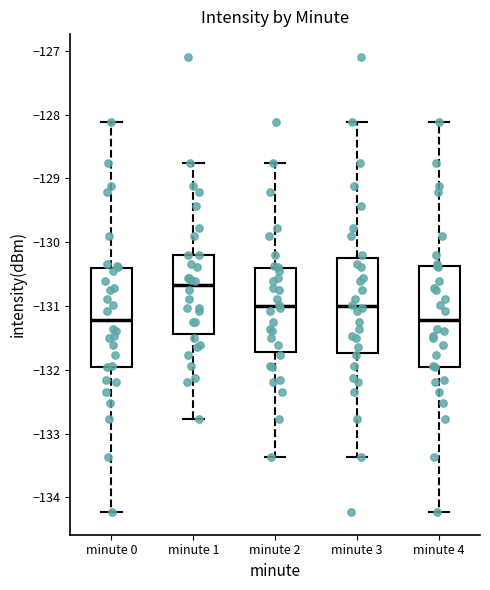

Which box has the highest median line?

minute 1